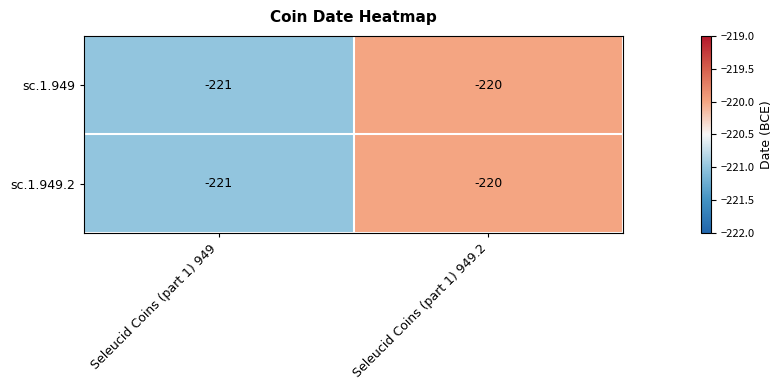

How many series are shown in this chart?

2